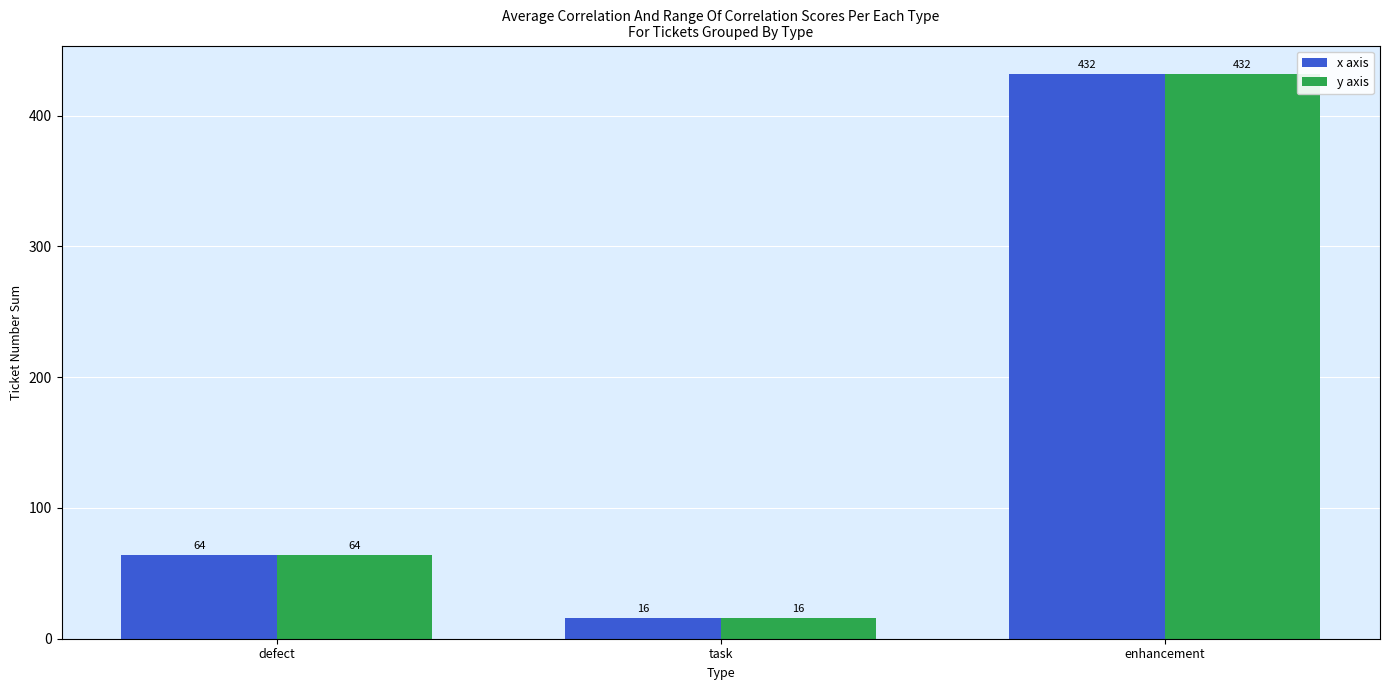

Count the x axis values in the range 16 to 432.

3